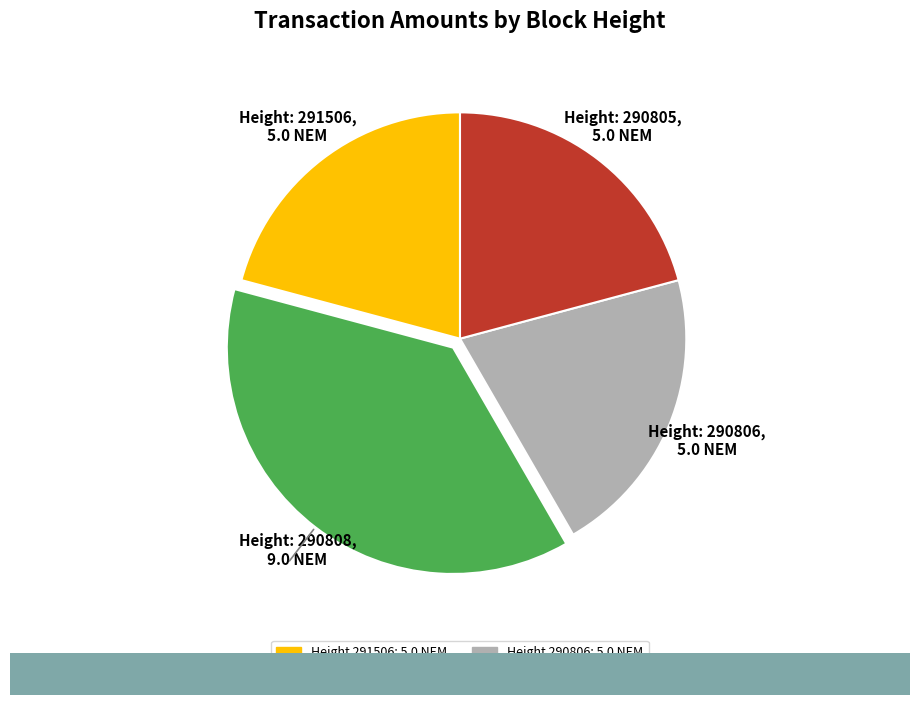

Is there any slice that represents more than half of the pie?

No